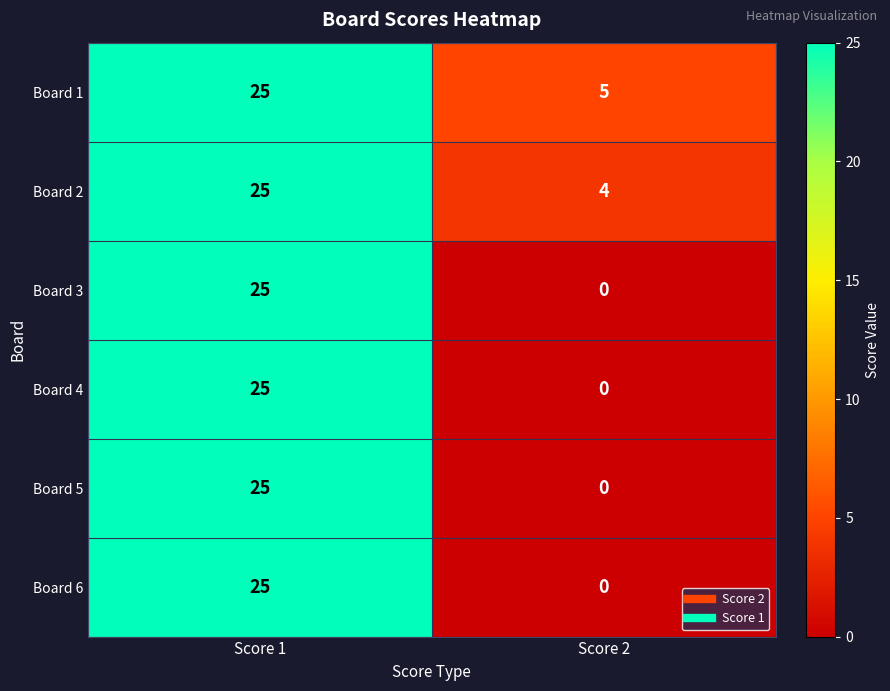

What is the sum of all Board 6 values?

25